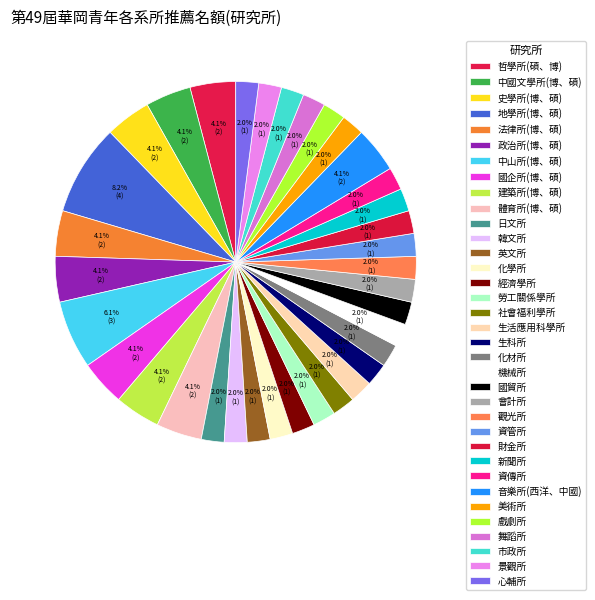

What percentage do 資管所 and 市政所 together represent?

4.1%